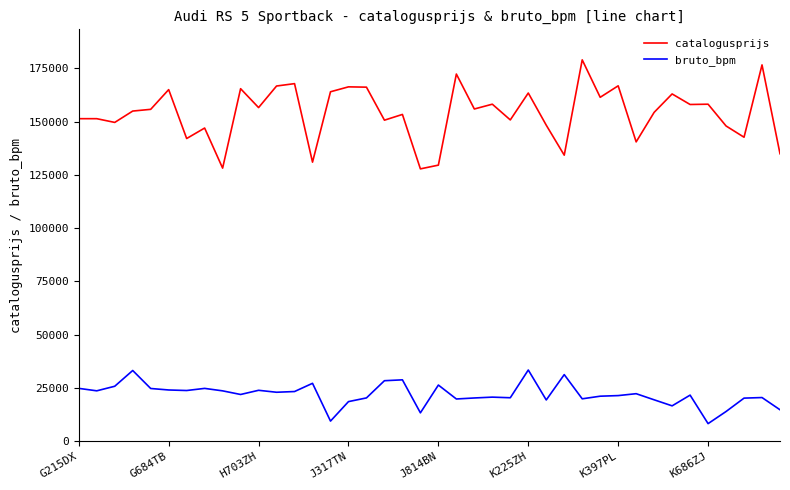

What is the difference between the maximum and minimum values in the bruto_bpm series?

25153